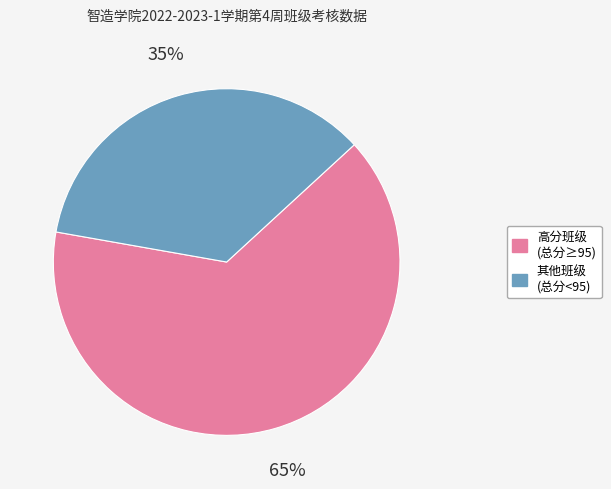

Is there any slice that represents more than half of the pie?

Yes